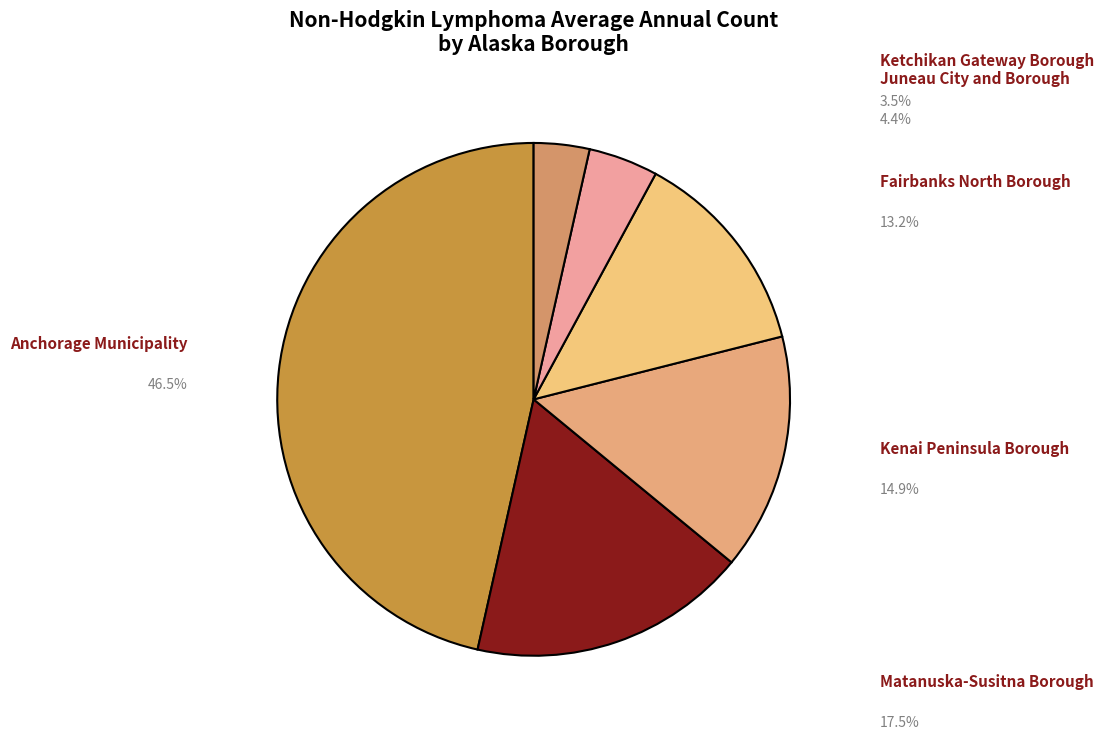

Which category has the smallest portion of the pie?

Ketchikan Gateway Borough